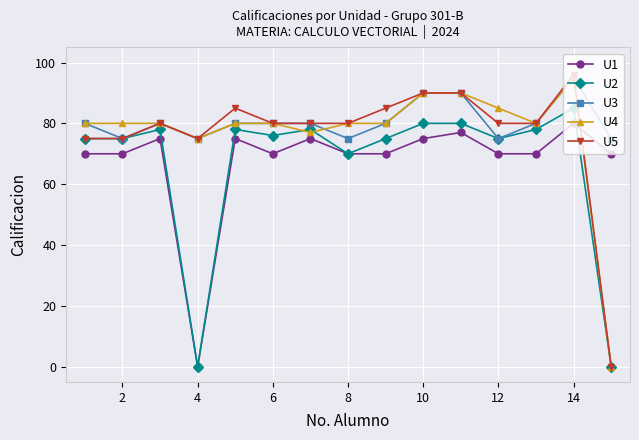

What is the average value of the U2 series?

67